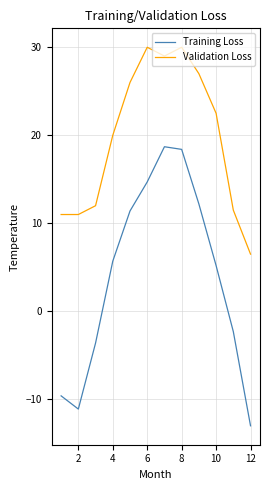

List the series in order of their peak value, lowest first.

Training Loss, Validation Loss